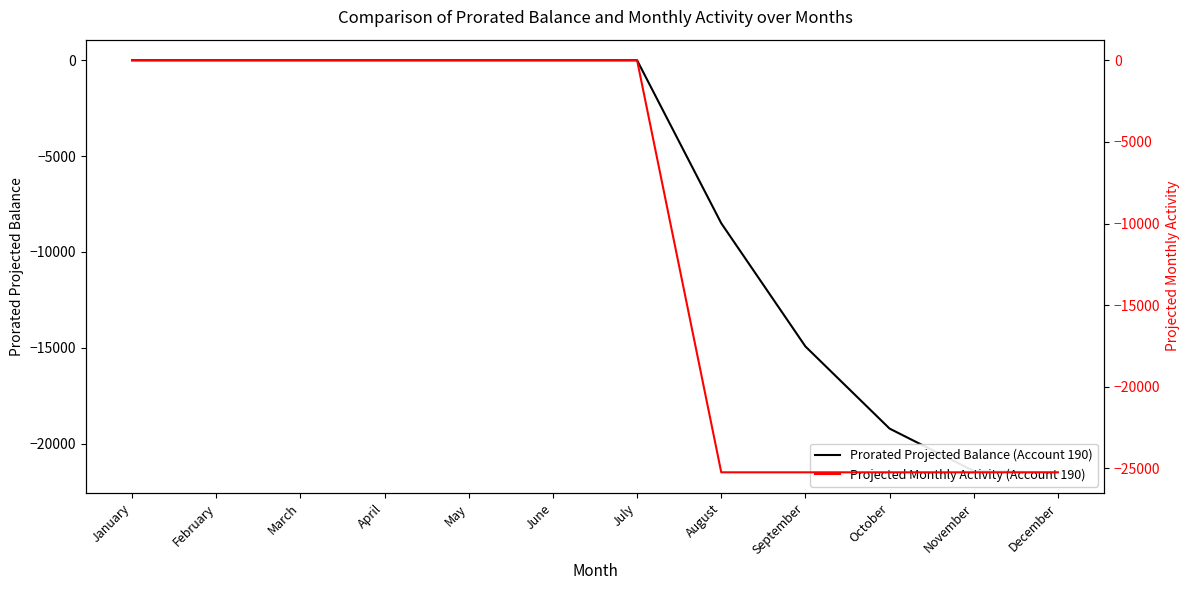

The Projected Monthly Activity (Account 190) series shows -12775.8 at July. True or false?

False